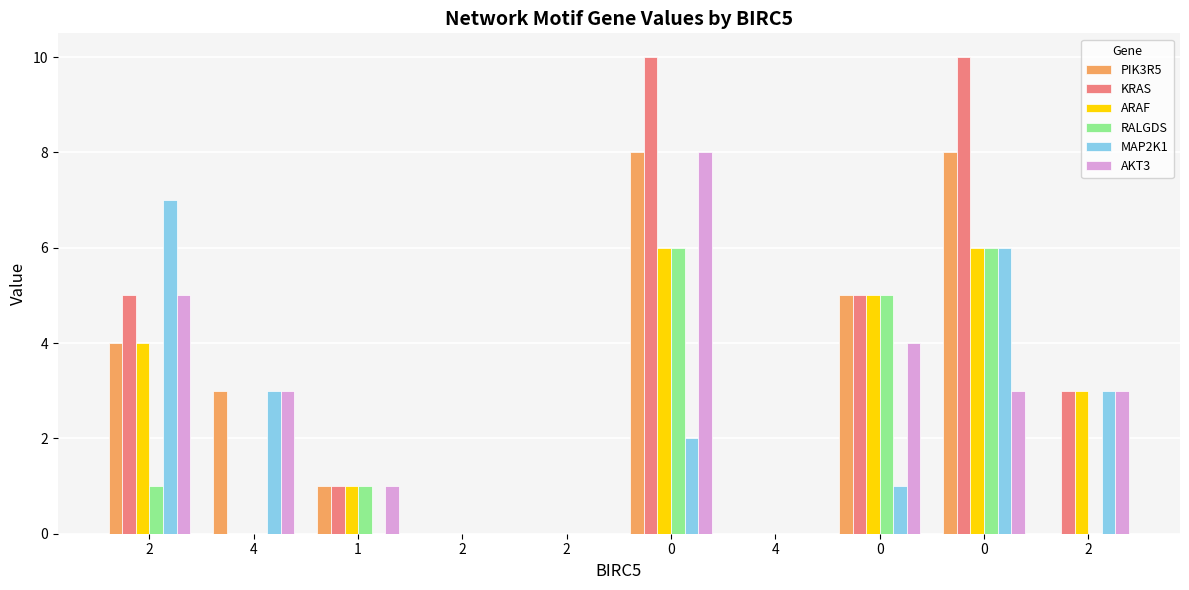

What is the difference between the PIK3R5 values at 4 and 2?

3